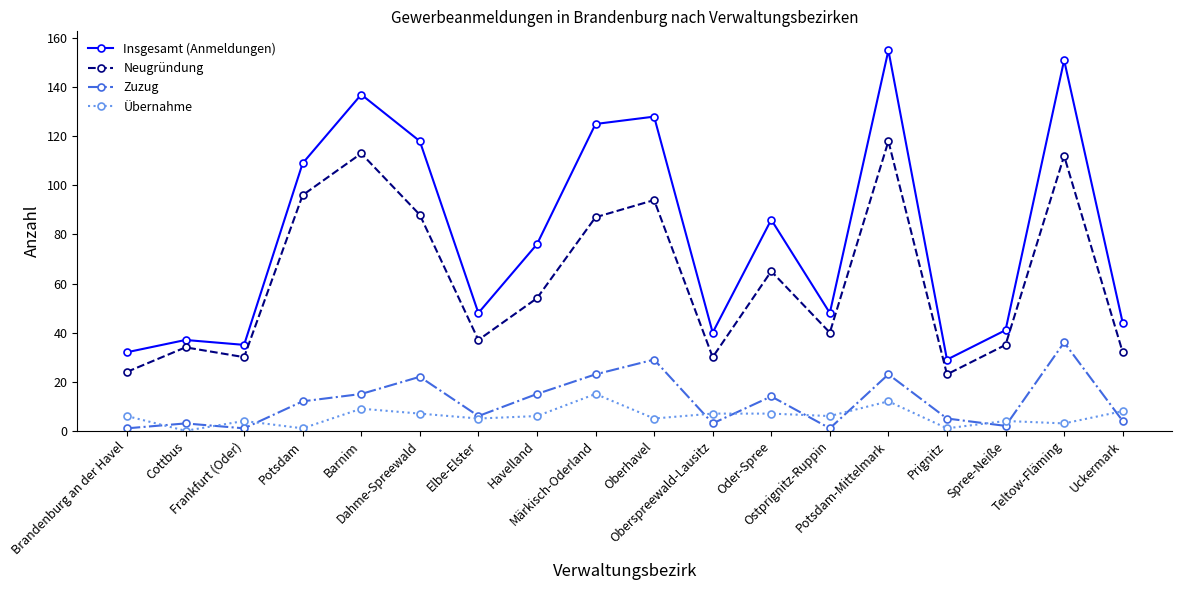

Rank the series by their maximum value, from lowest to highest.

Übernahme, Zuzug, Neugründung, Insgesamt (Anmeldungen)